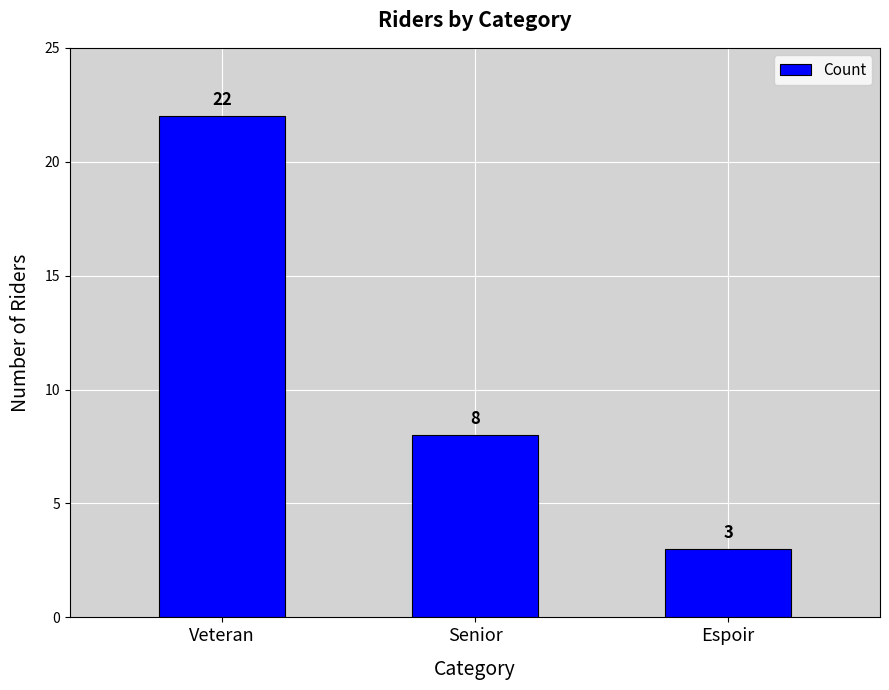

Which has a higher value, Senior or Veteran?

Veteran